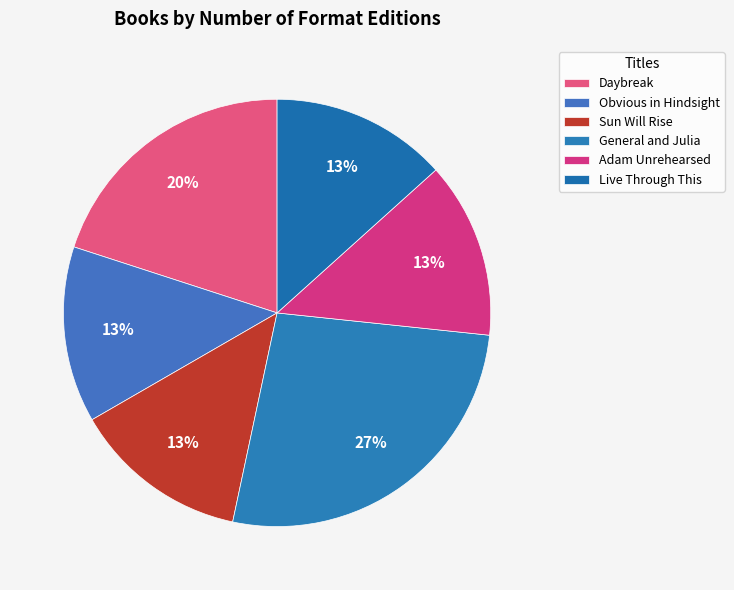

What is the change in value from Daybreak to Sun Will Rise?

-1